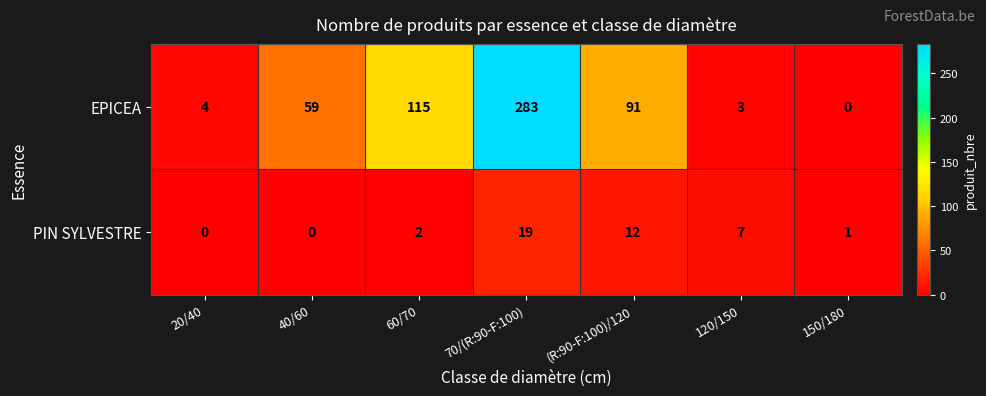

Which series has the largest total across all categories?

EPICEA